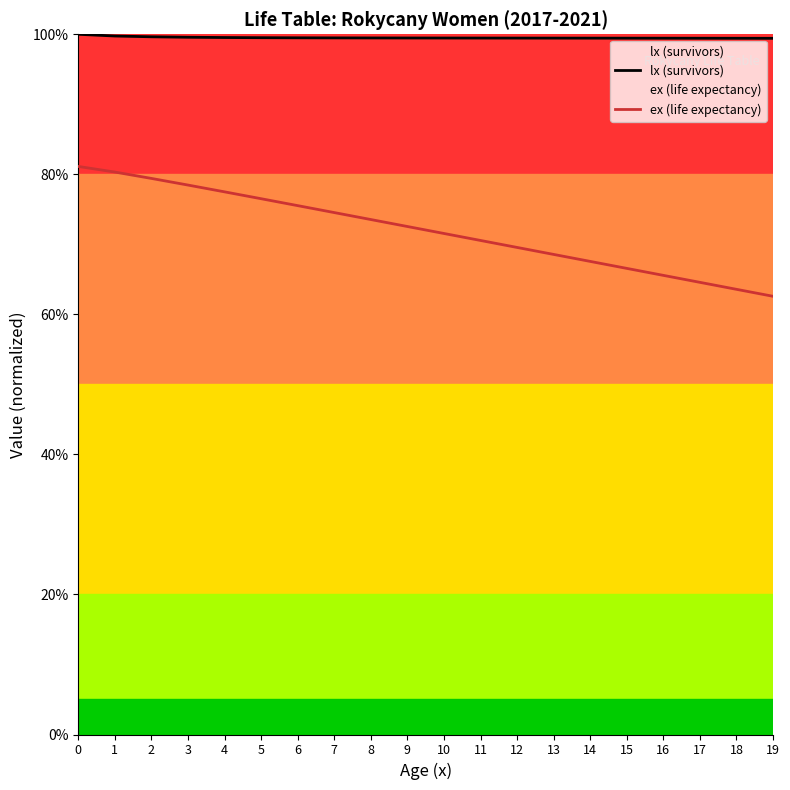

List the labels in order of lx (survivors) value, largest first.

0, 1, 2, 3, 4, 5, 6, 7, 8, 9, 10, 11, 12, 13, 14, 15, 16, 17, 18, 19